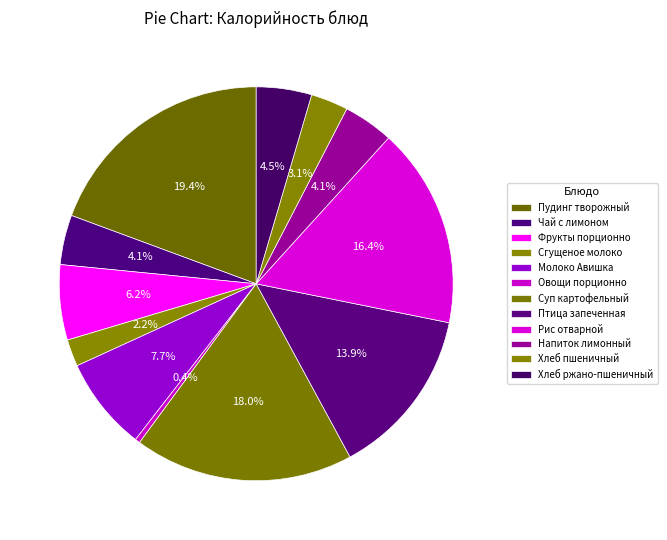

True or false: Овощи порционно accounts for 7% of the total.

False